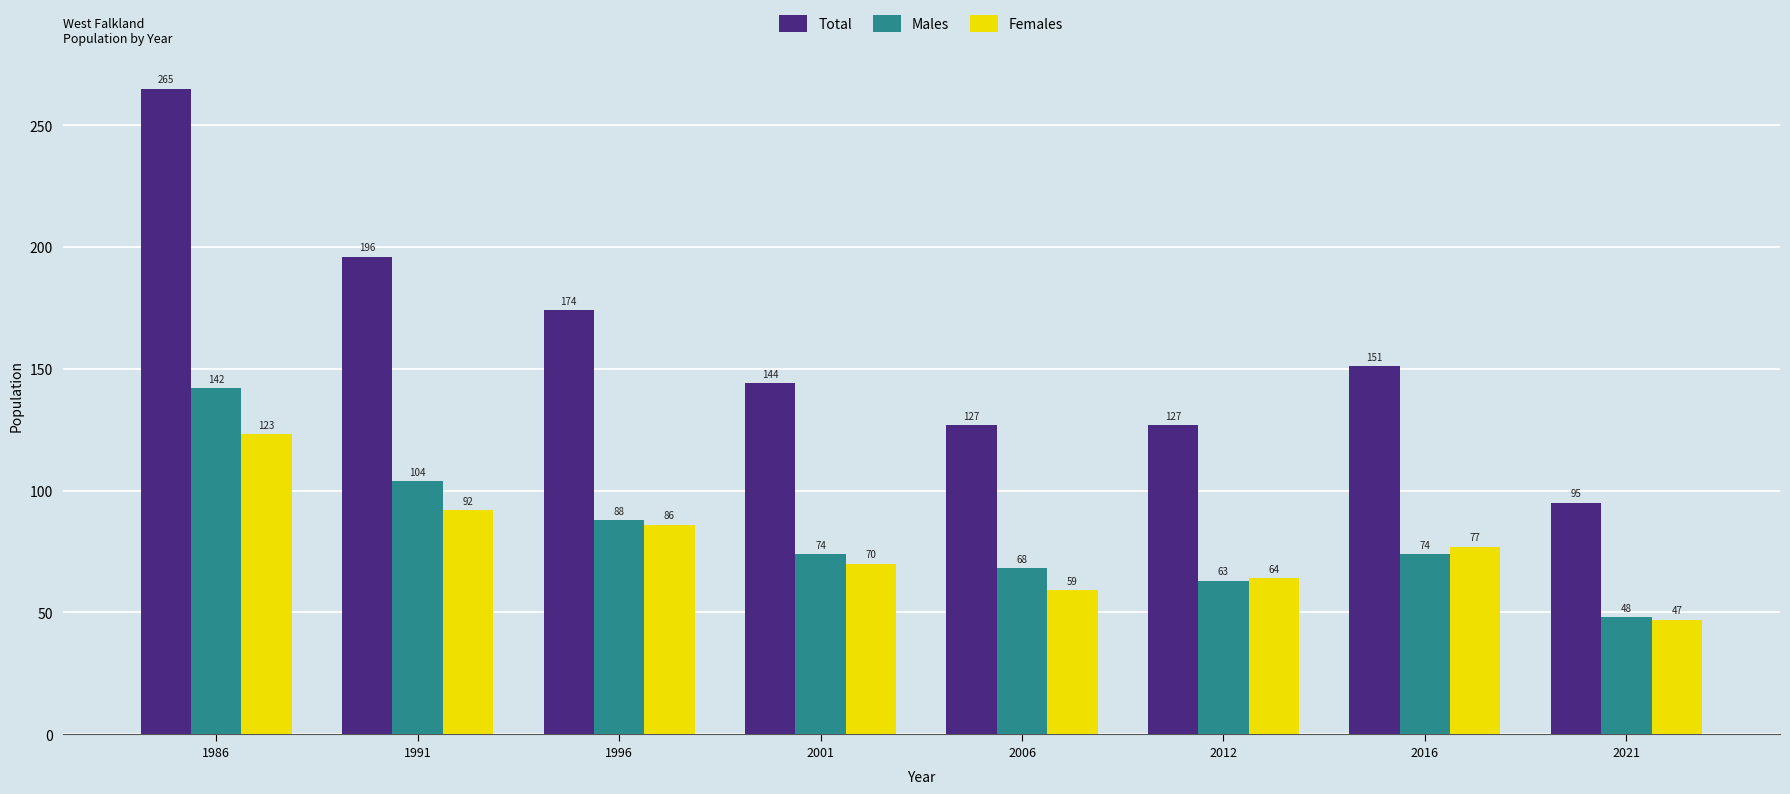

List the series in order of their peak value, highest first.

Total, Males, Females